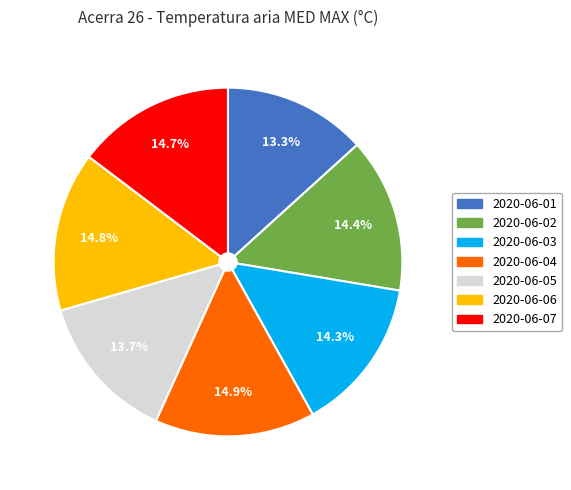

What percentage is NOT represented by 2020-06-07?

85.3%